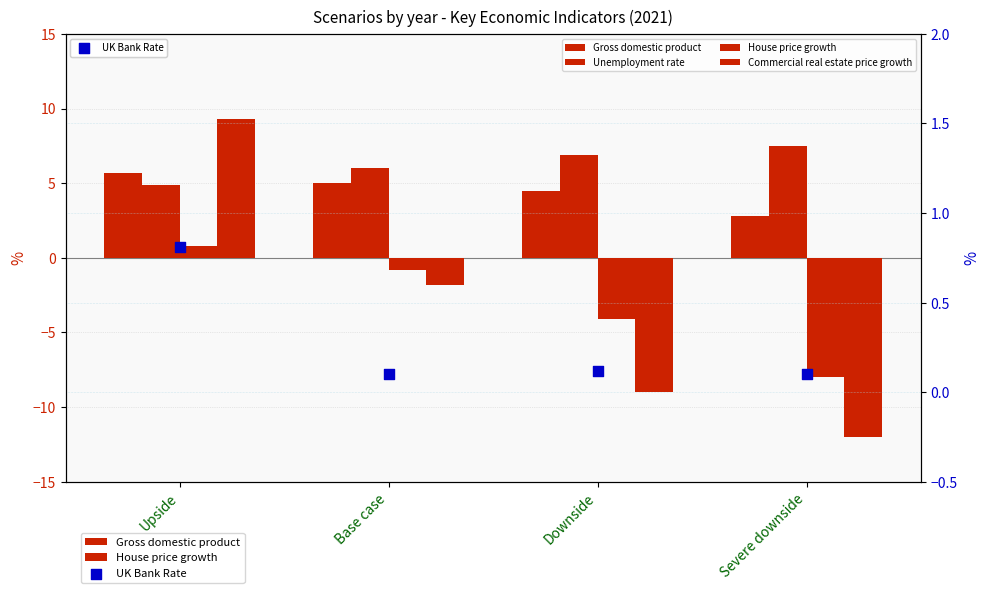

What are all the series names shown in the legend?

Gross domestic product, Unemployment rate, House price growth, Commercial real estate price growth, UK Bank Rate